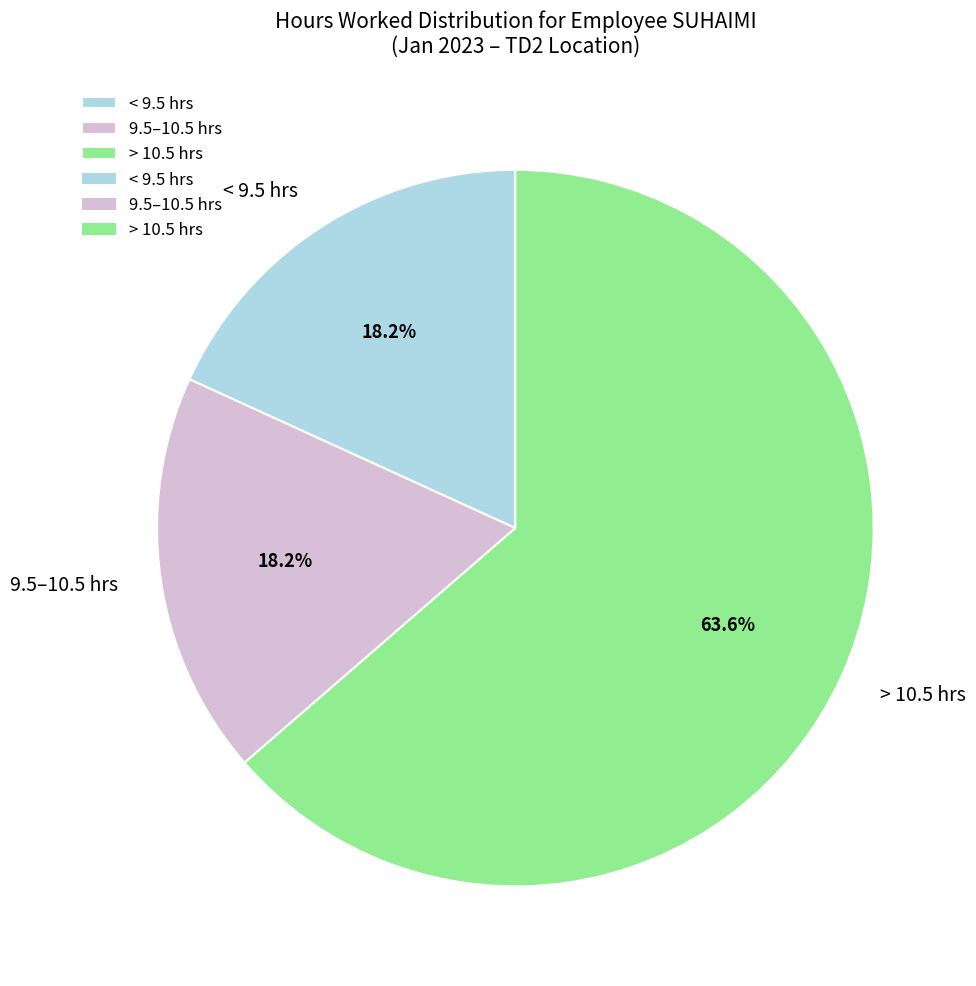

Is there a majority slice in this chart?

Yes